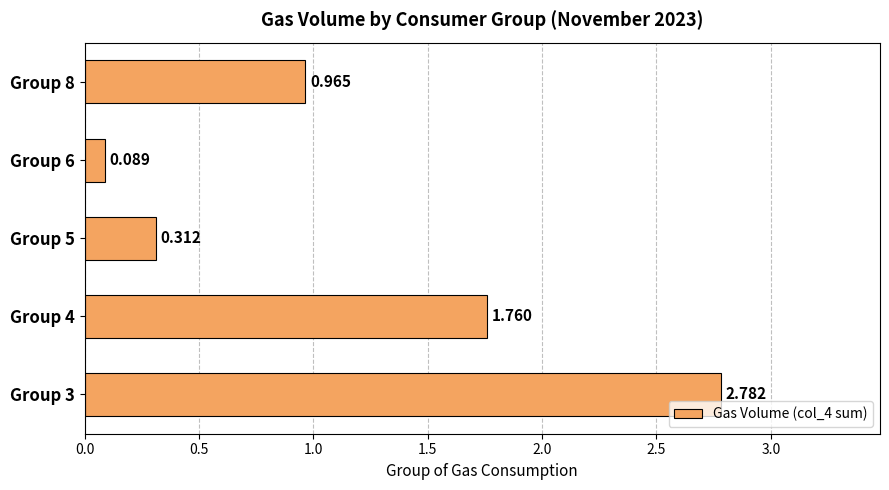

What is the average value?

1.2